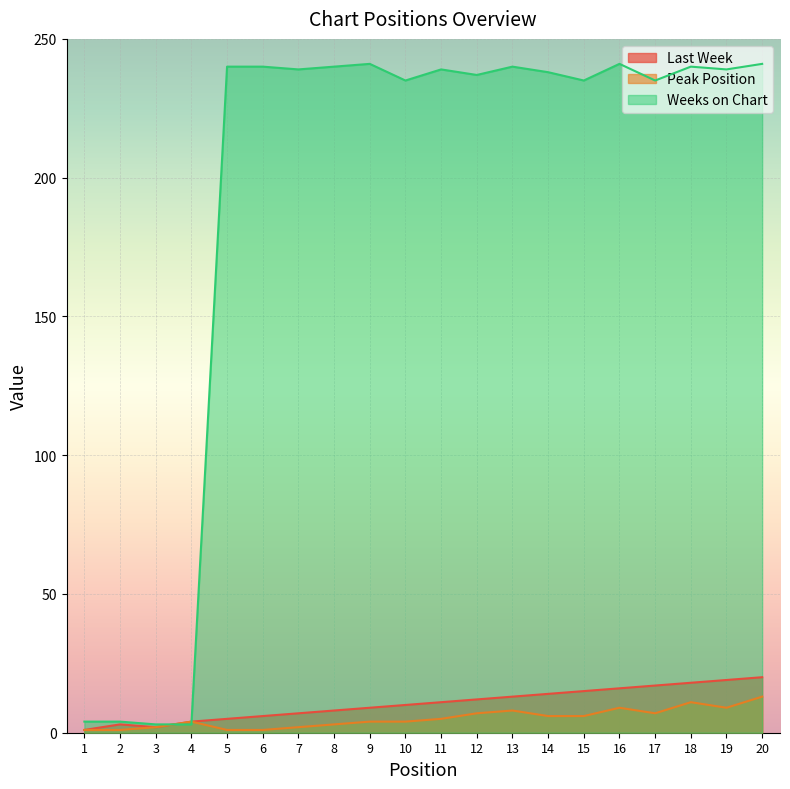

What are all the series names shown in the legend?

Last Week, Peak Position, Weeks on Chart